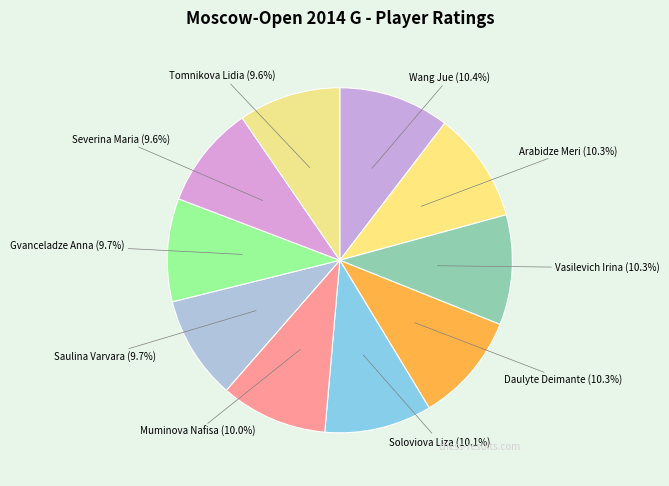

How many slices are in this pie chart?

10